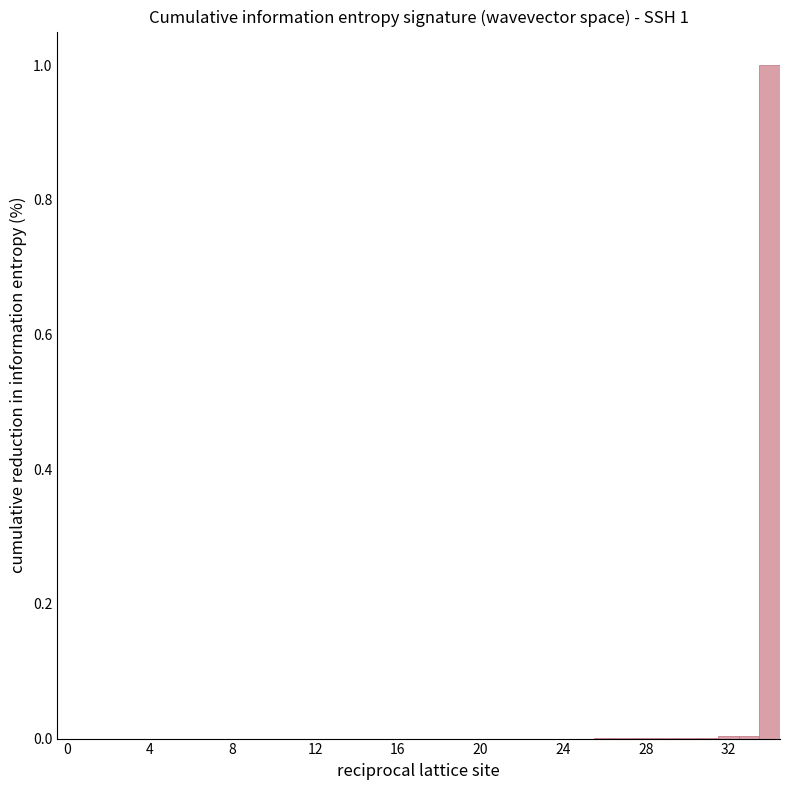

What is the sum of all values?

1.0